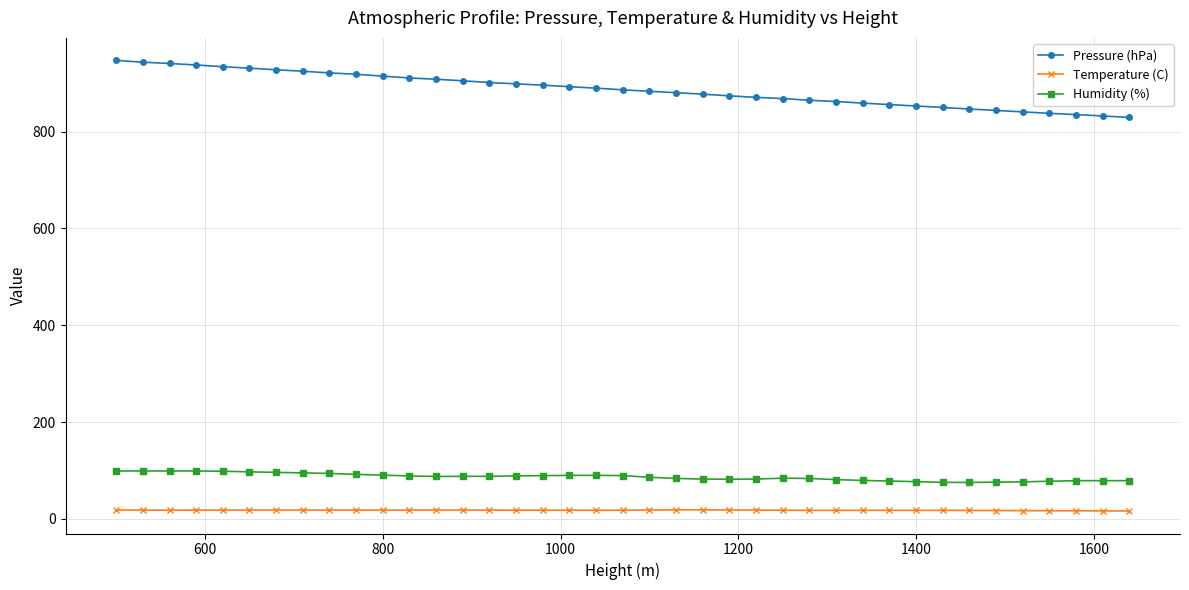

What is the minimum value for Humidity (%)?

75.3